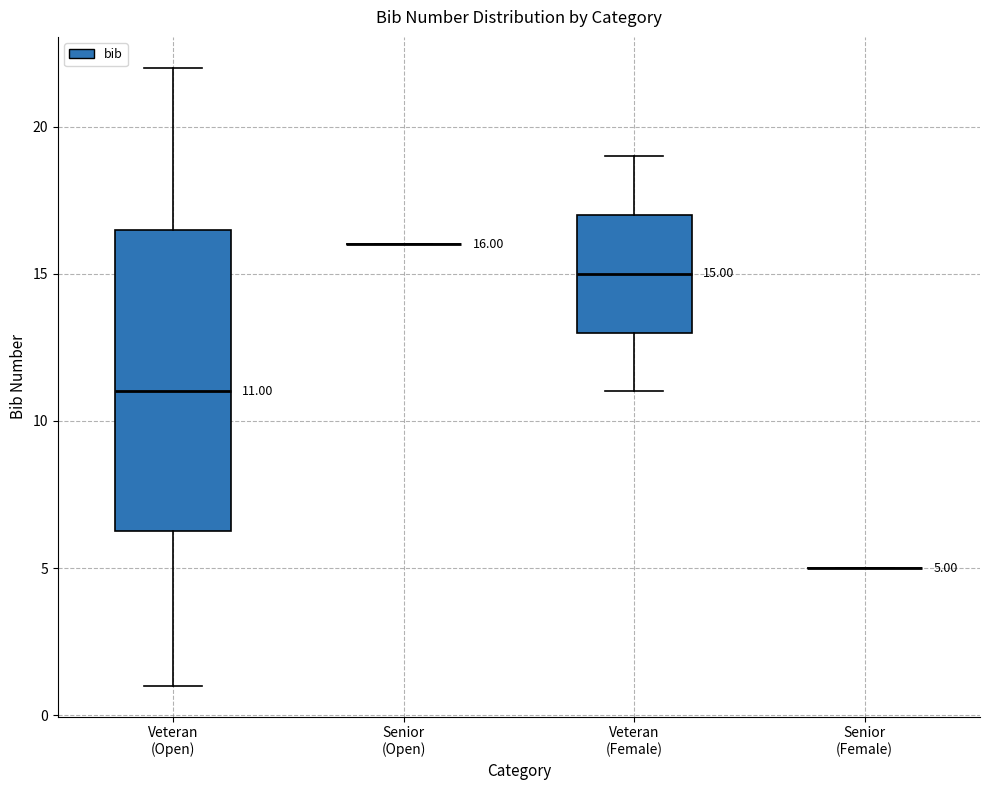

Comparing the boxes themselves (not the whiskers), which one is the tallest?

Veteran (Open)